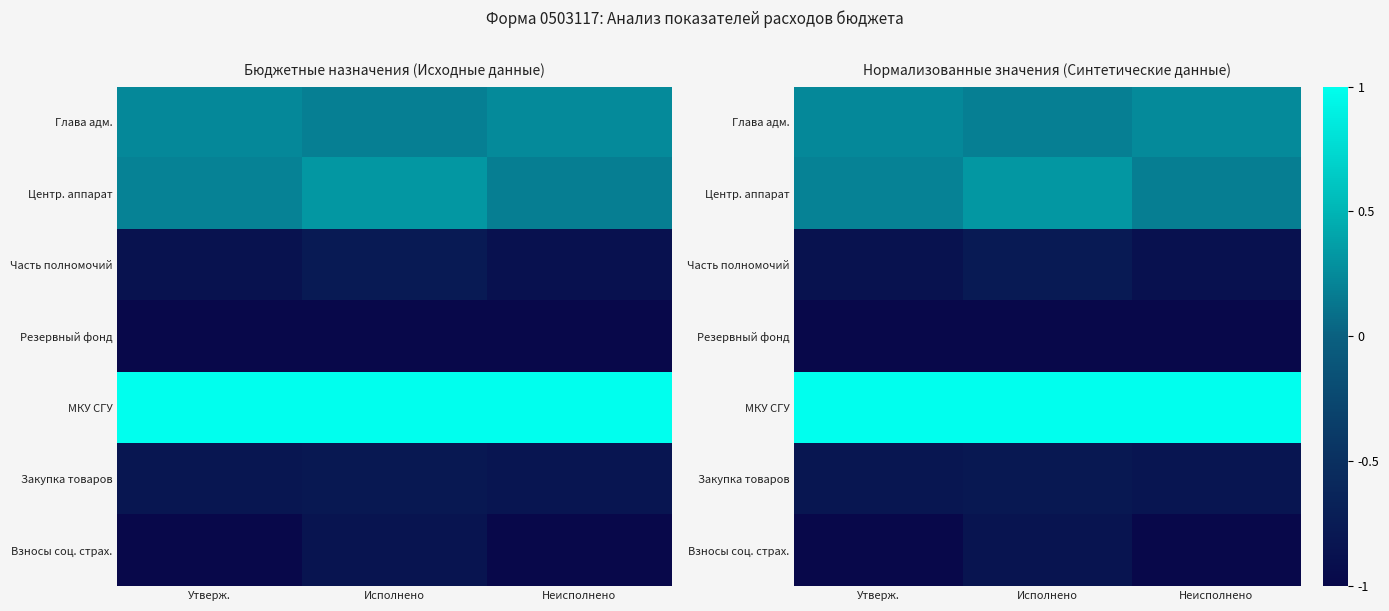

At how many categories does at least one series exceed 0?

3